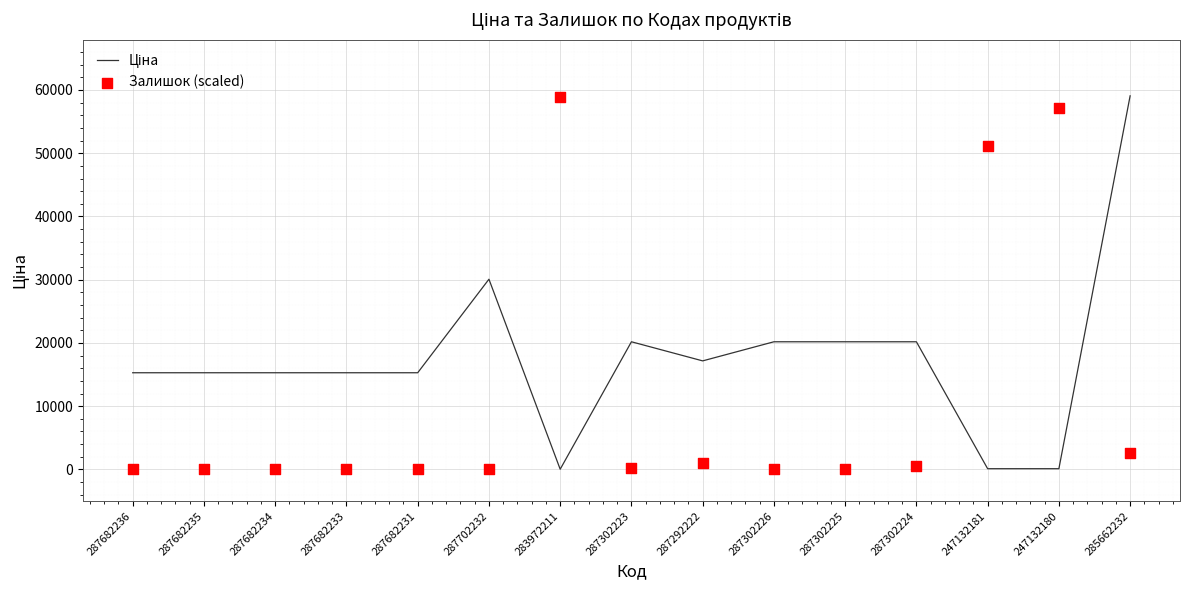

Which series reaches the maximum Y coordinate?

Ціна